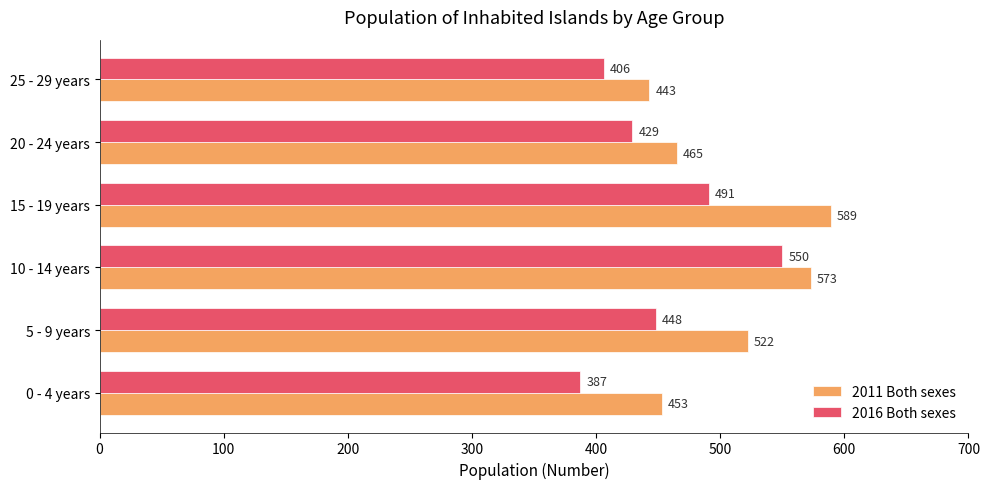

What is the lowest value of the 2011 Both sexes series?

443